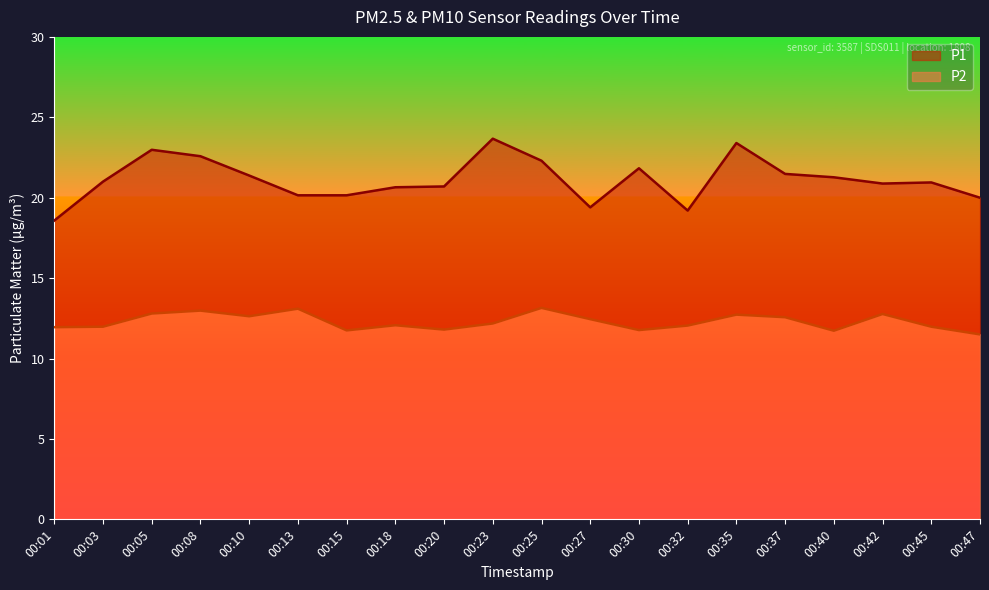

At which label does P1 reach its peak?

00:23